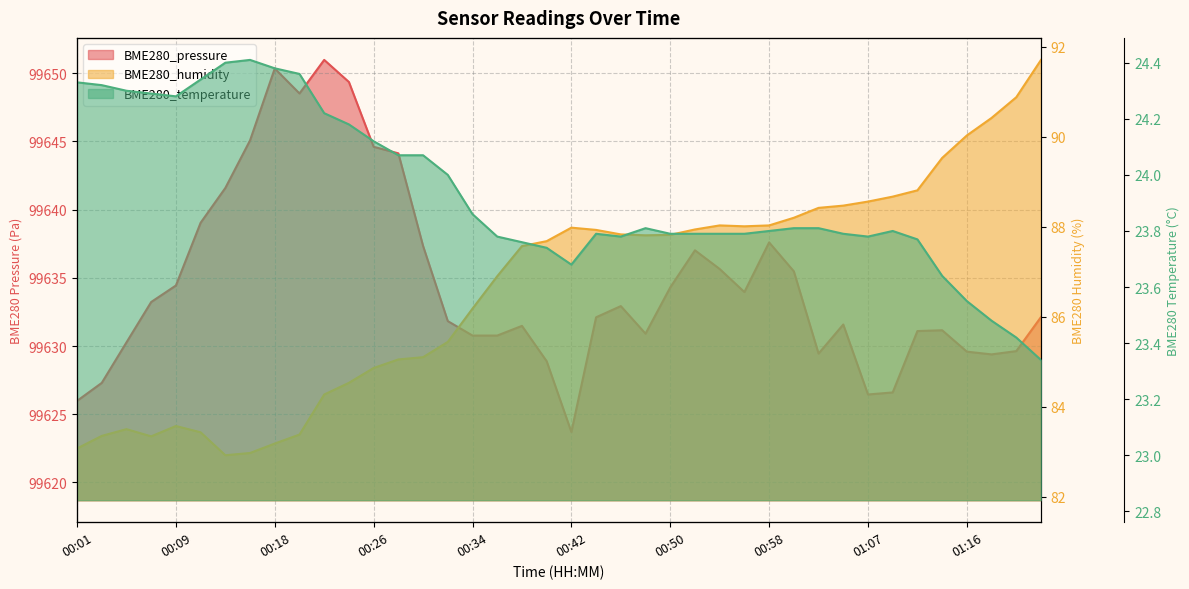

Between 00:38 and 00:01, which is larger?

00:38